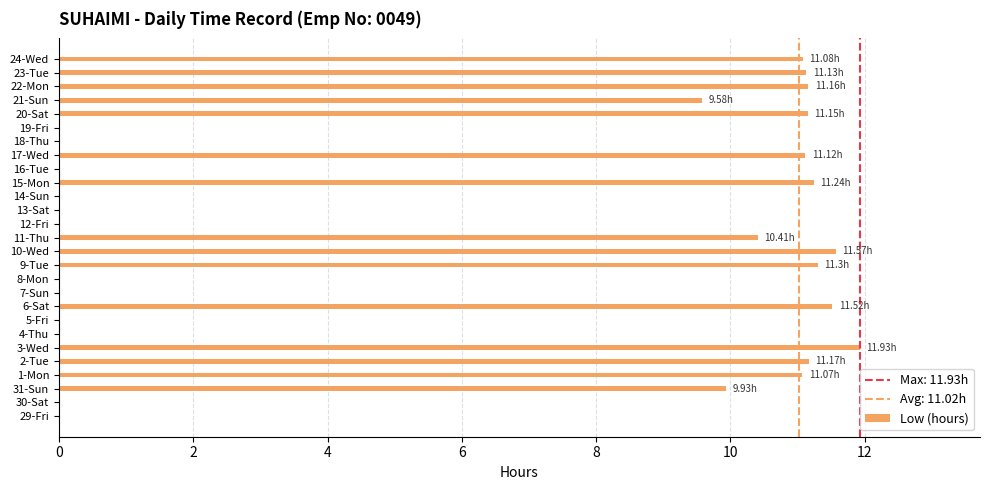

What is the change in value from 29-Fri to 1-Mon?

+11.1